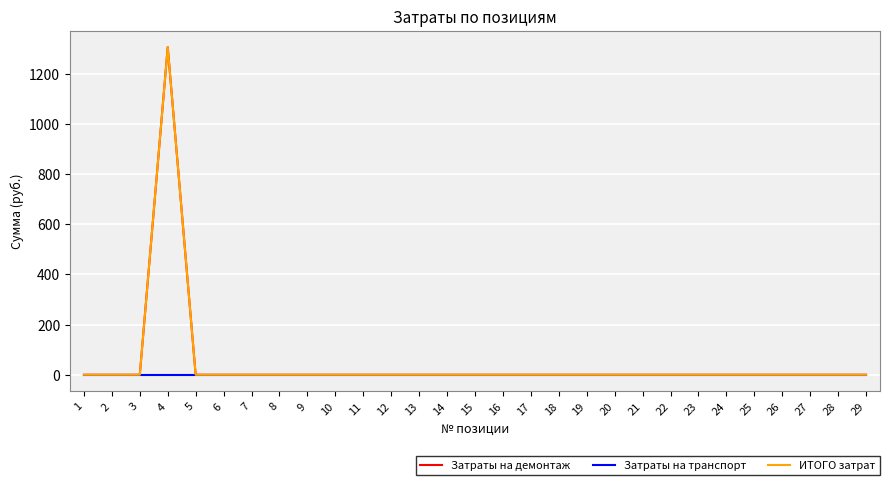

Does the chart have visible grid lines?

Yes